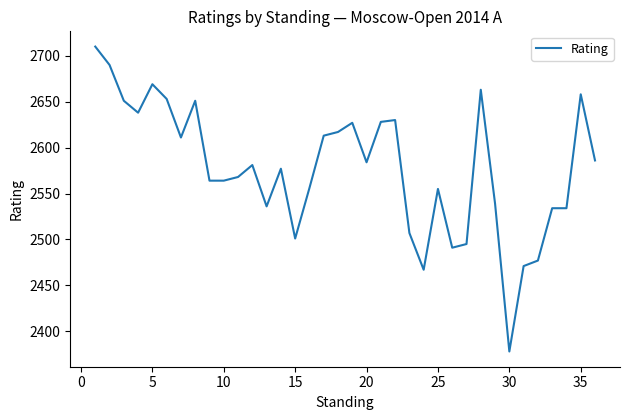

What is the difference between the maximum and minimum values?

332